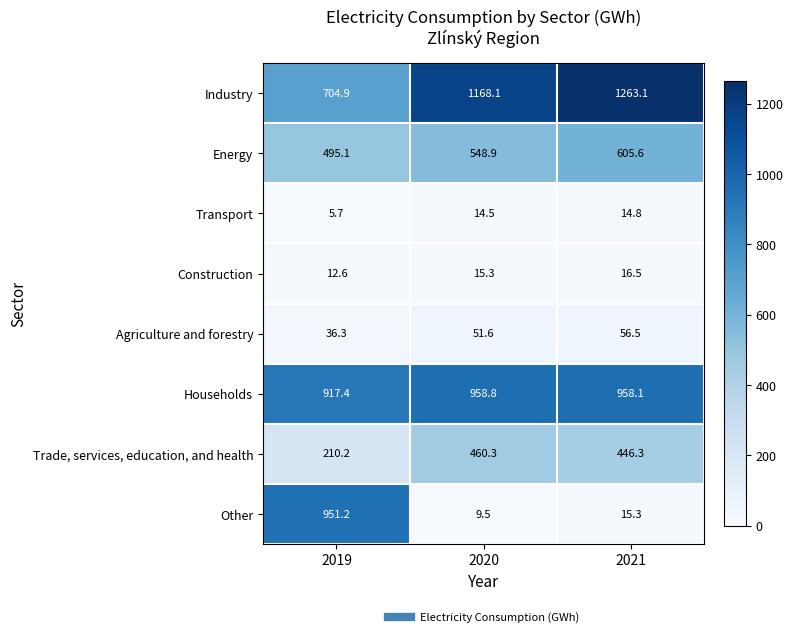

What is the difference between the second highest and minimum values in the Industry series?

463.2